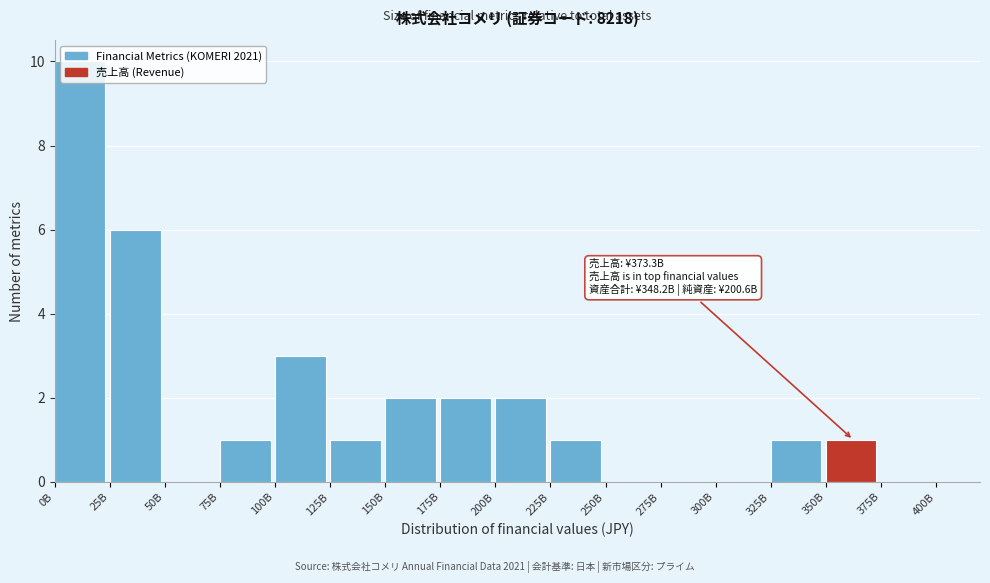

What is the greatest value displayed?

10